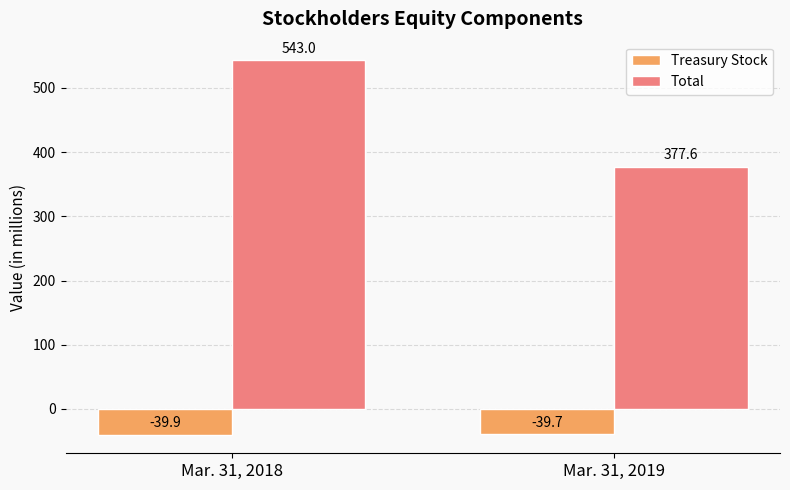

How many bars are there in each group?

2